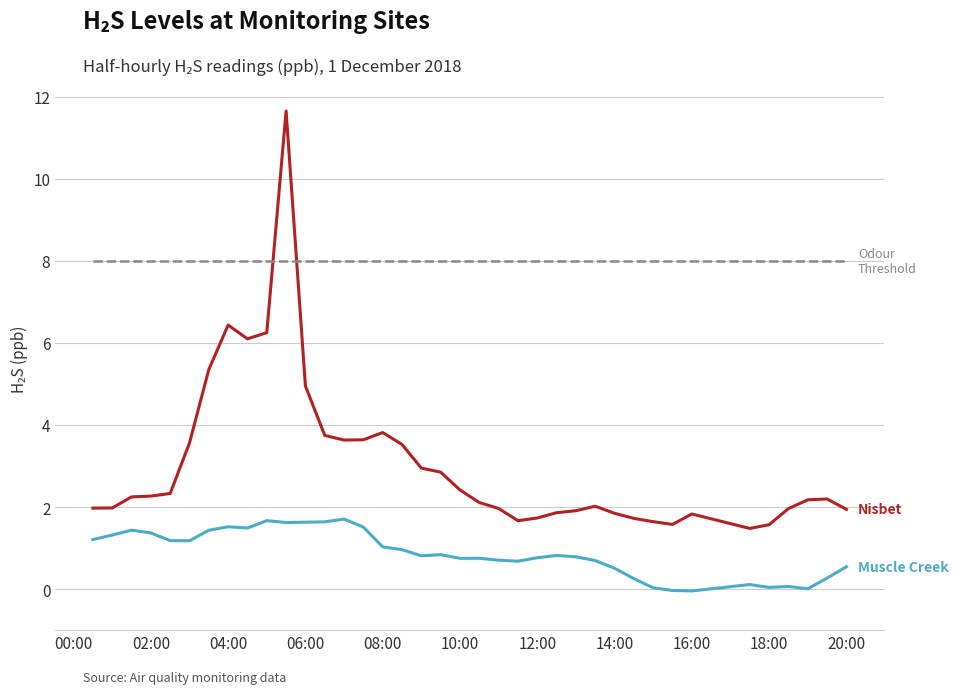

What is the maximum value shown in the chart?

11.7